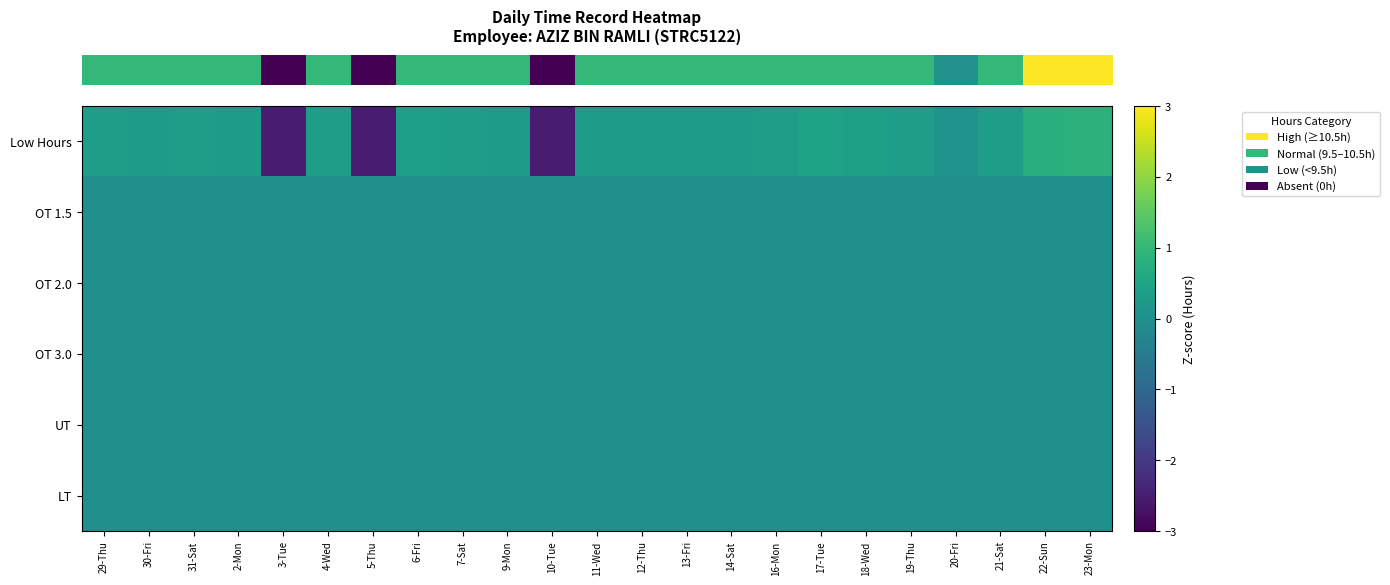

What is the smallest value displayed?

-2.6